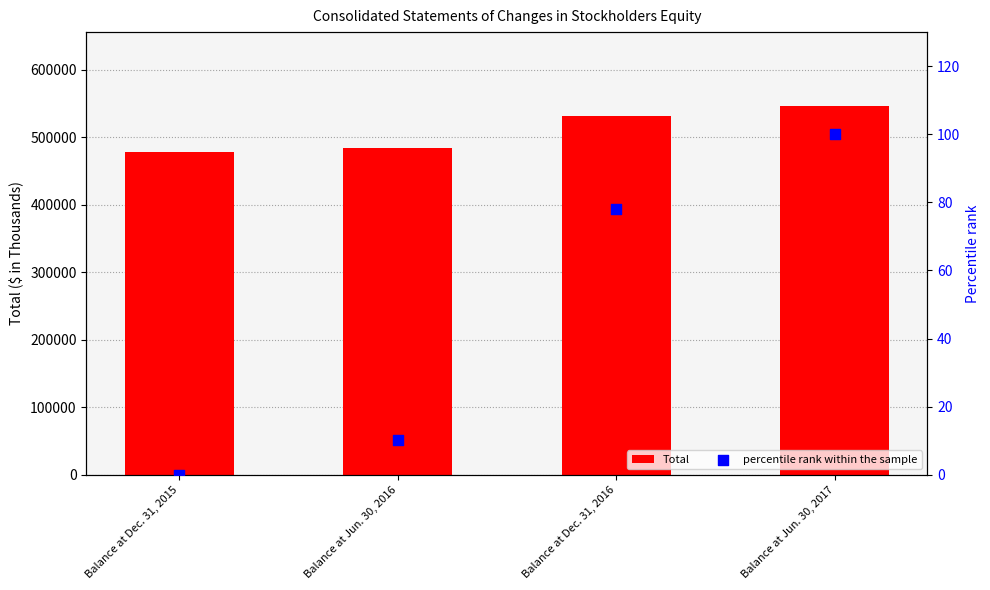

Is the value of Total at Balance at Jun. 30, 2017 greater than the value of percentile rank within the sample at Balance at Dec. 31, 2016?

Yes